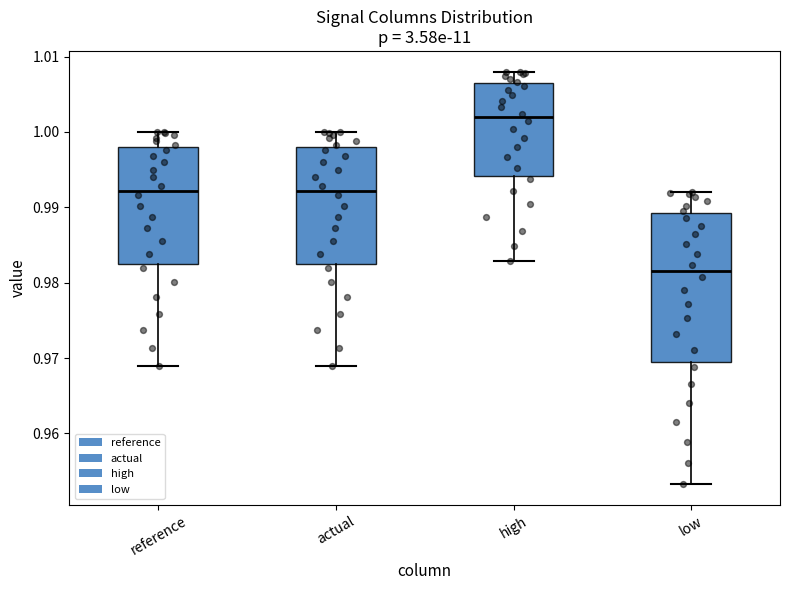

Comparing the boxes themselves (not the whiskers), which one is the tallest?

low